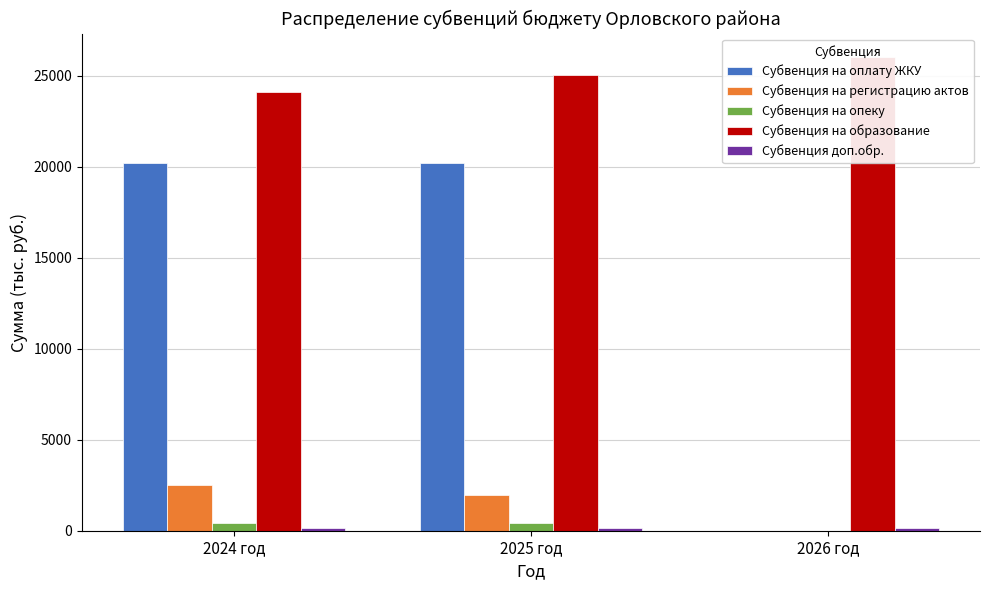

Which category has the highest value in the Субвенция на образование series?

2026 год